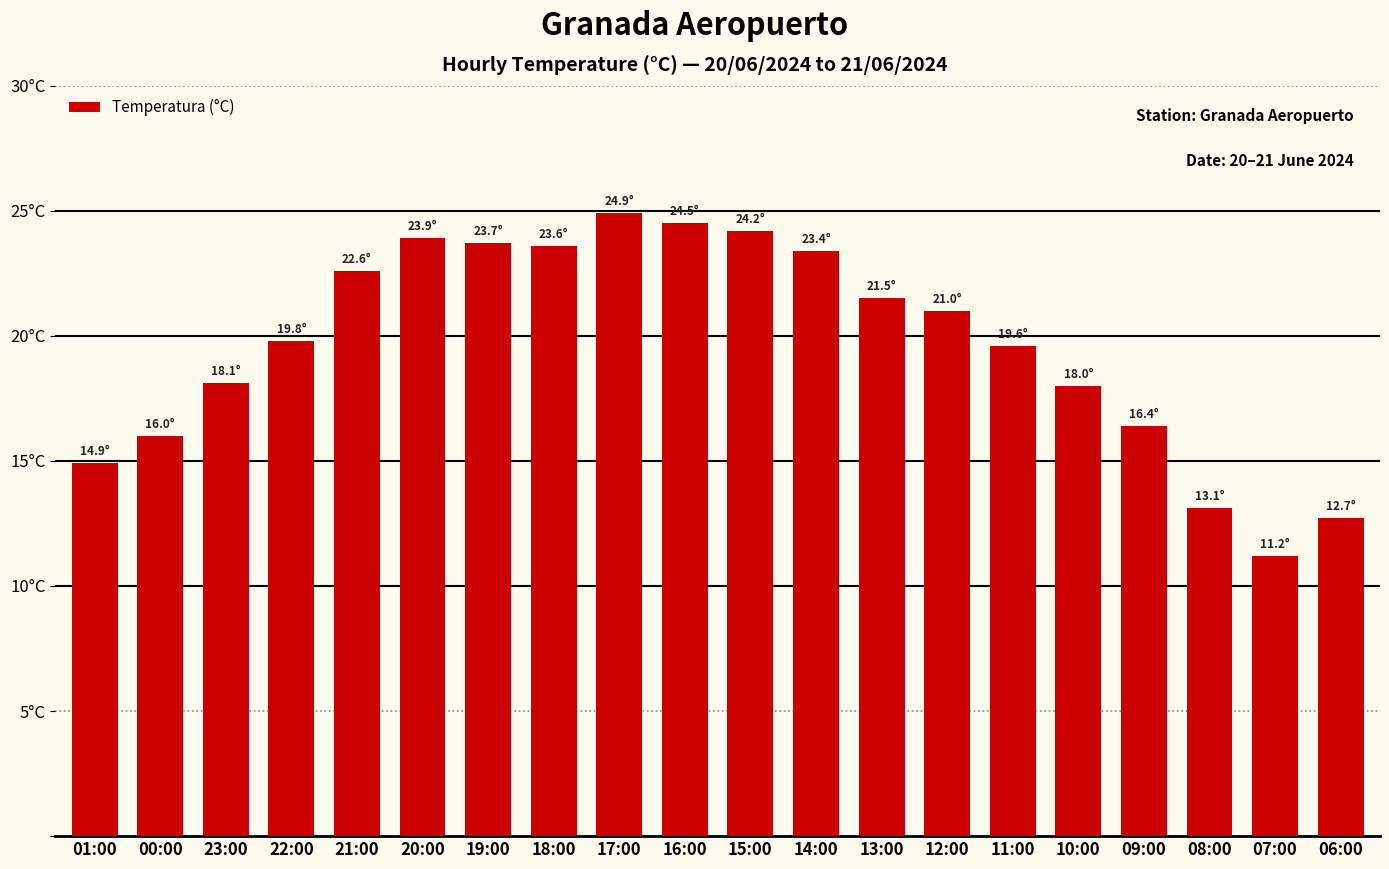

Where is the data nearest to the value 18?

10:00